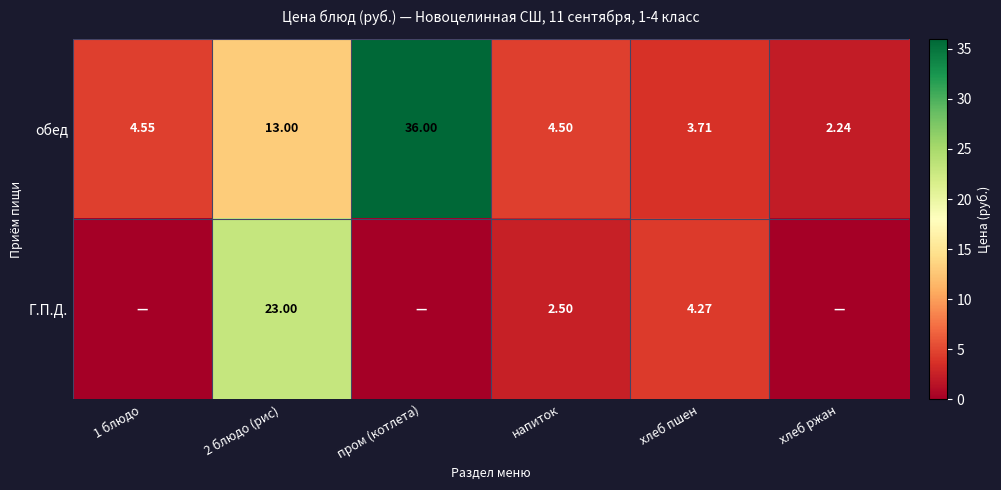

What is the maximum value for обед?

36.0